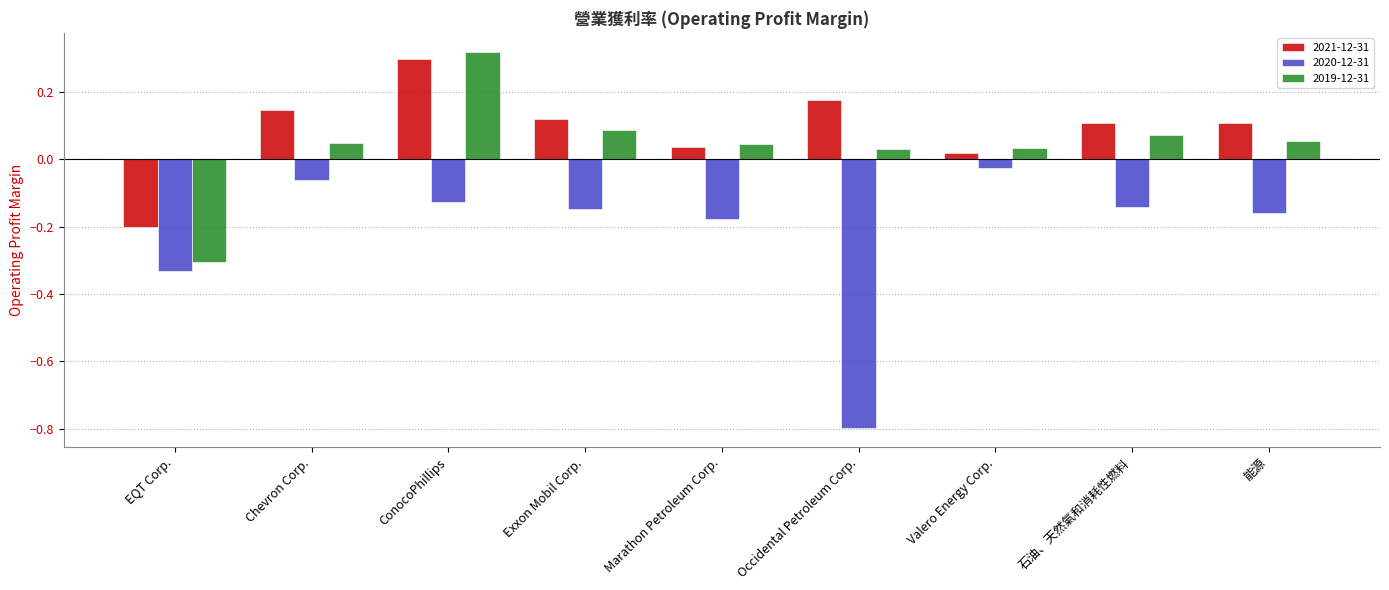

The 2020-12-31 series shows -0.2 at Marathon Petroleum Corp.. True or false?

True